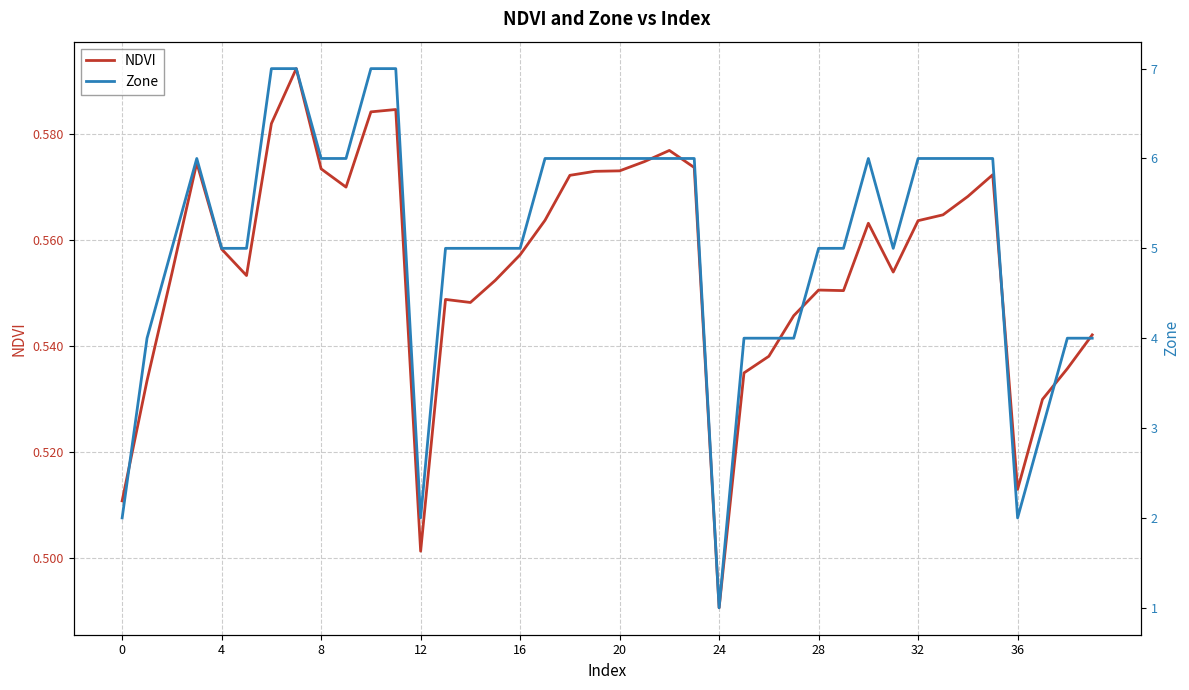

What is the minimum value for Zone?

1.0